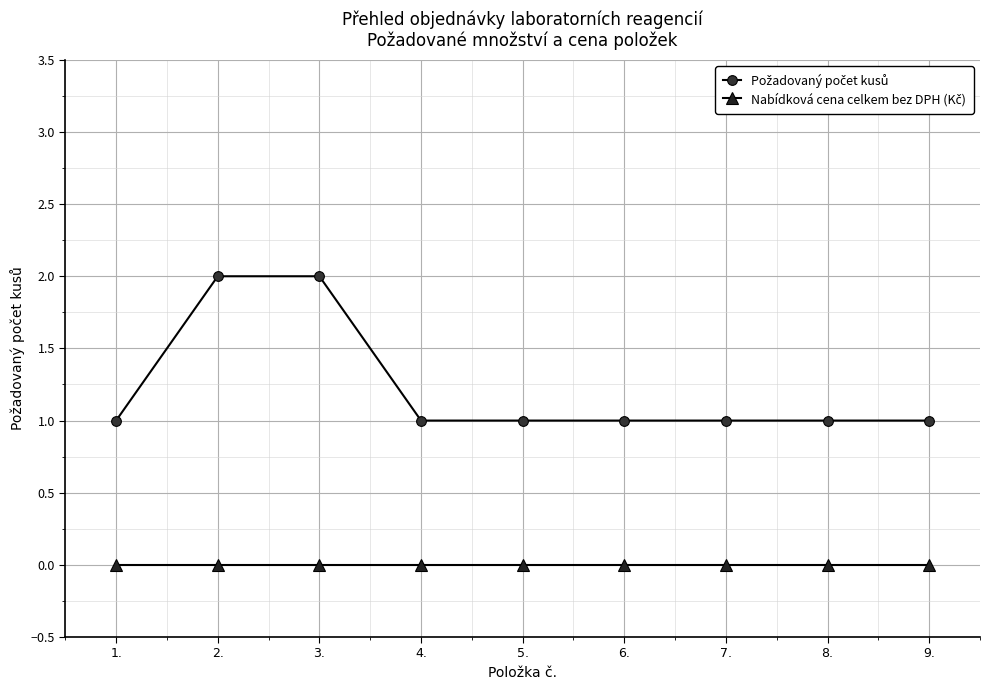

What is the label of the 8th point from the left?

8.